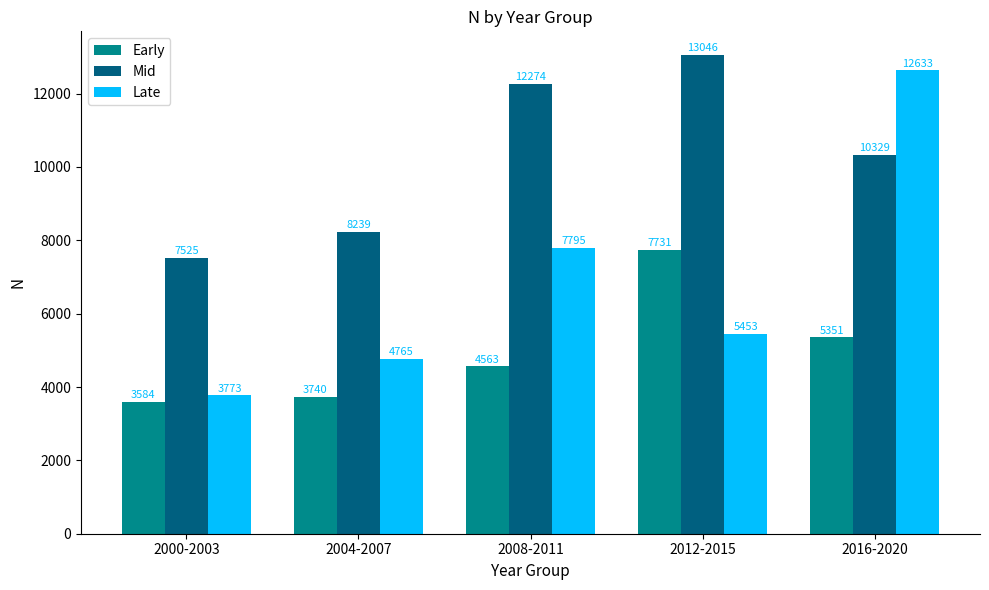

What is the difference between the maximum and minimum values in the Mid series?

5521